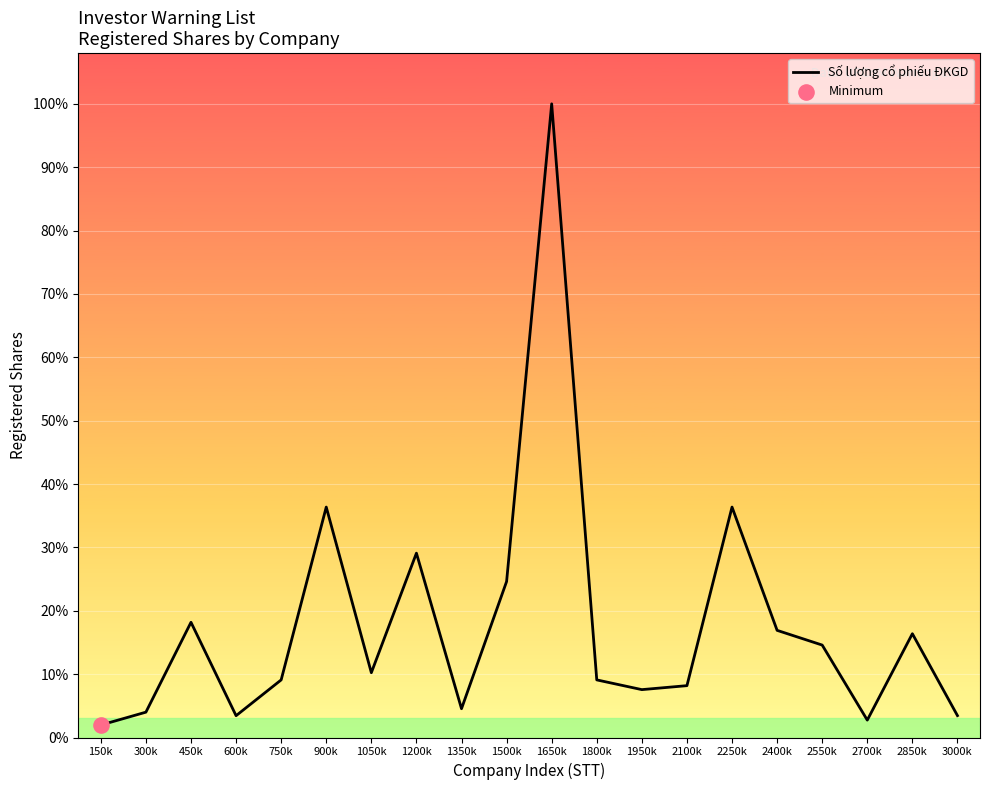

Between 2400k and 1650k, which is larger?

1650k